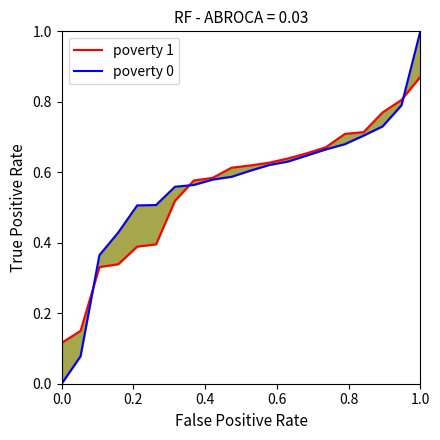

Which series has the largest total across all categories?

poverty 0